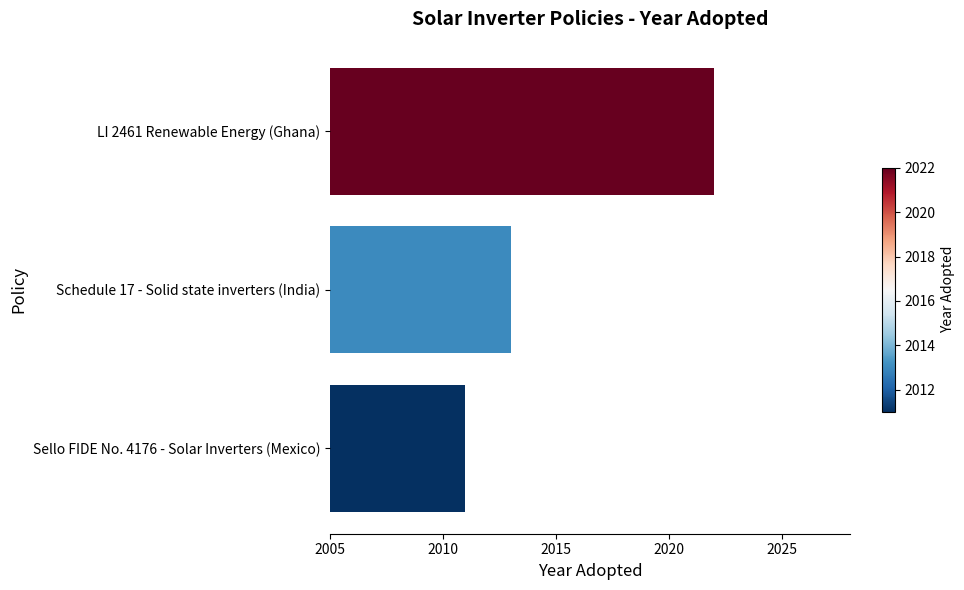

What is the smallest value displayed?

2011